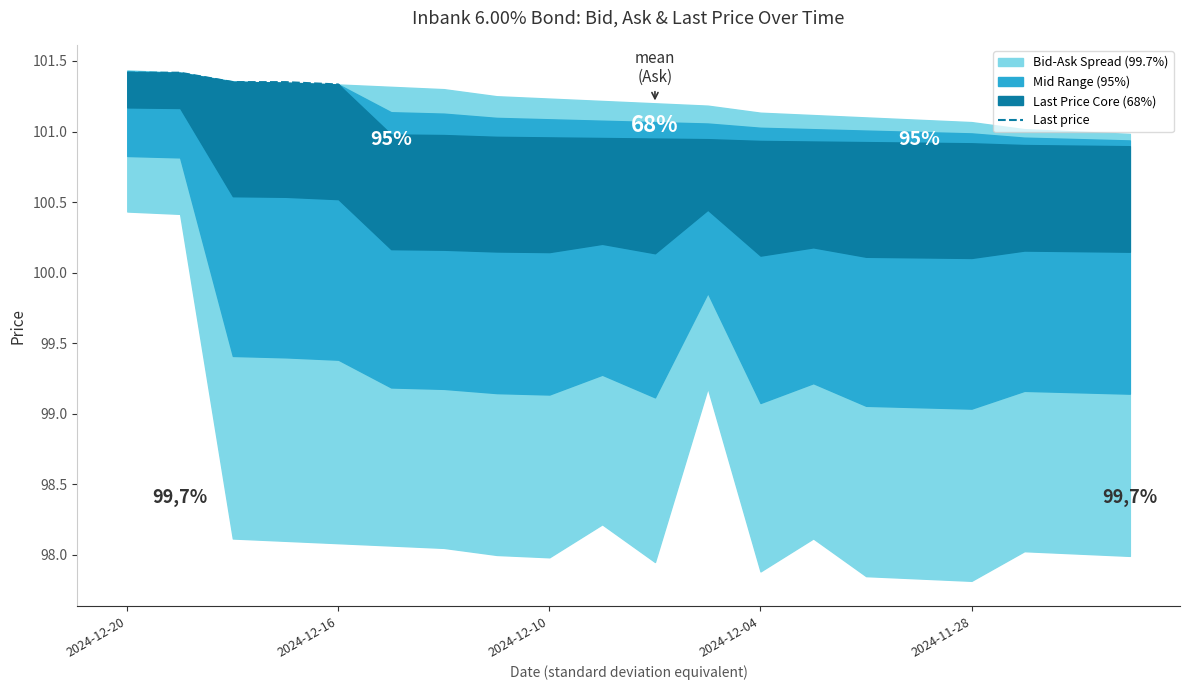

Which label corresponds to the largest value in the chart?

2024-12-20